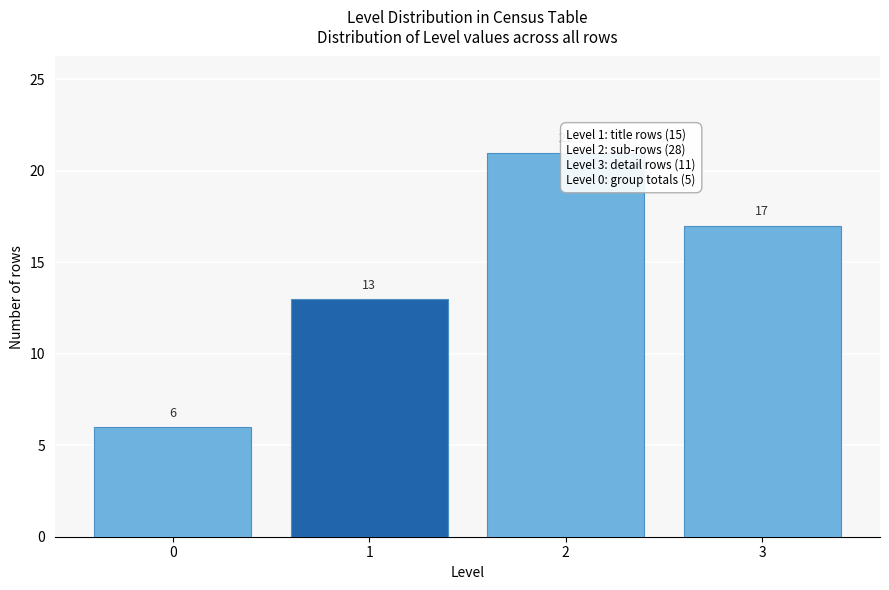

Reading left to right, extract all data points from this chart.

6	13	21	17